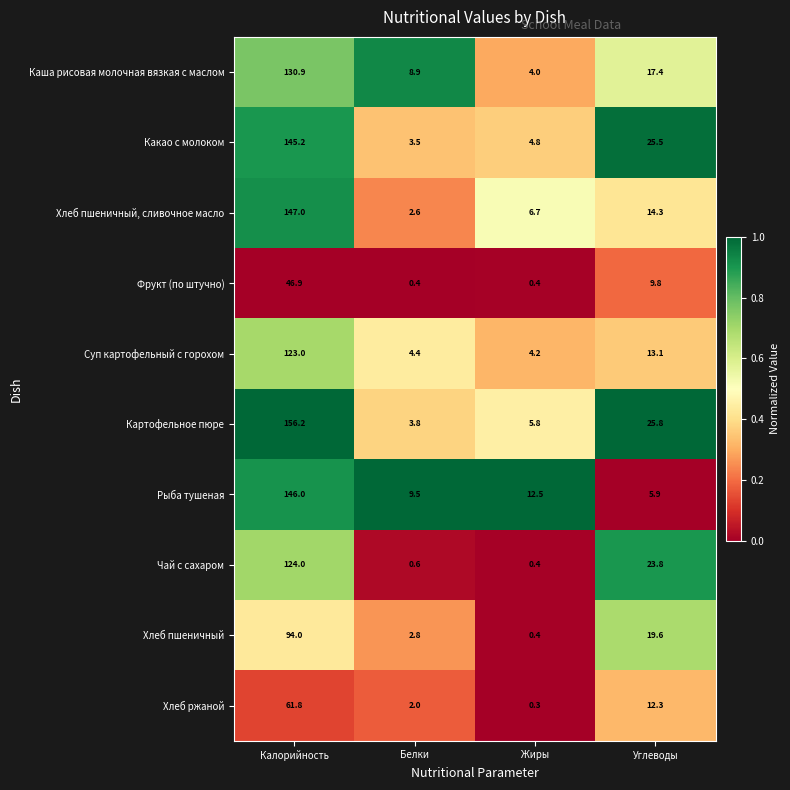

Which series has the widest spread of values?

Картофельное пюре